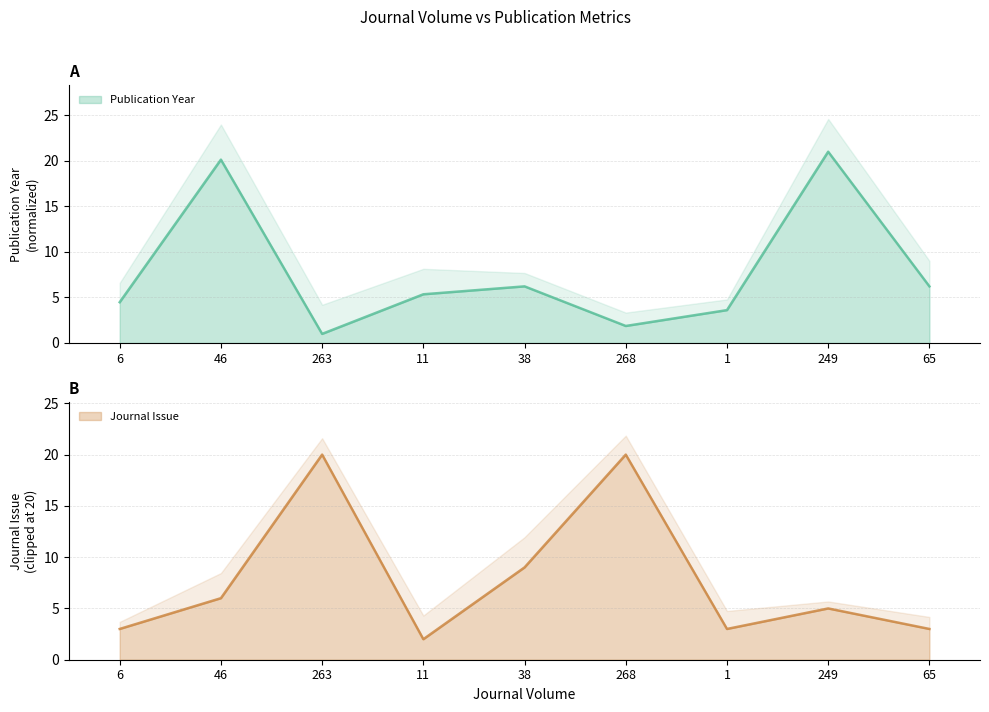

Does the chart have visible grid lines?

Yes